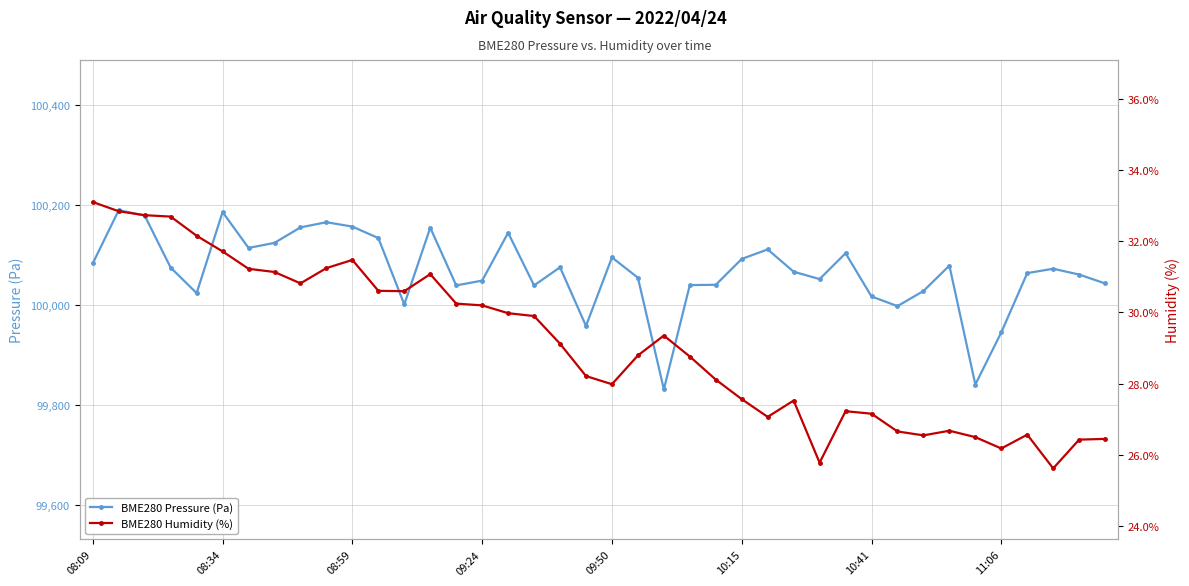

Does the chart have visible grid lines?

Yes